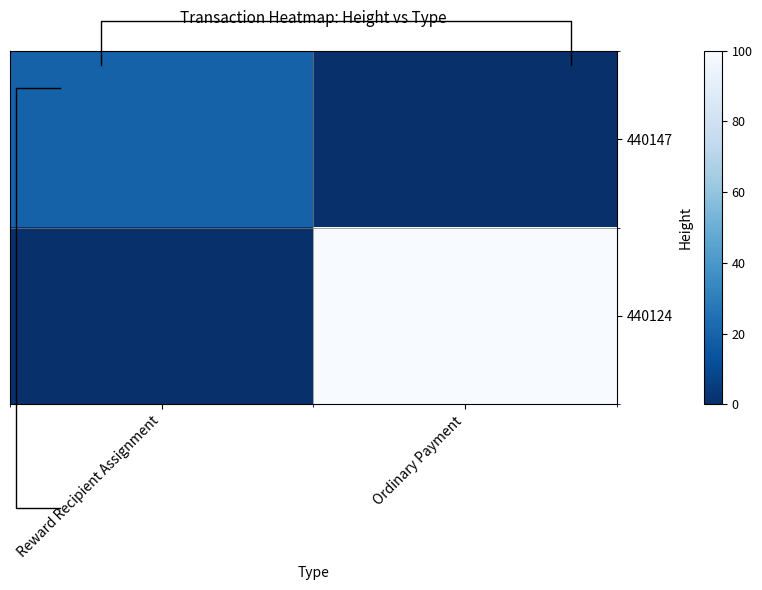

What is the sum of all 440124 values?

100.0